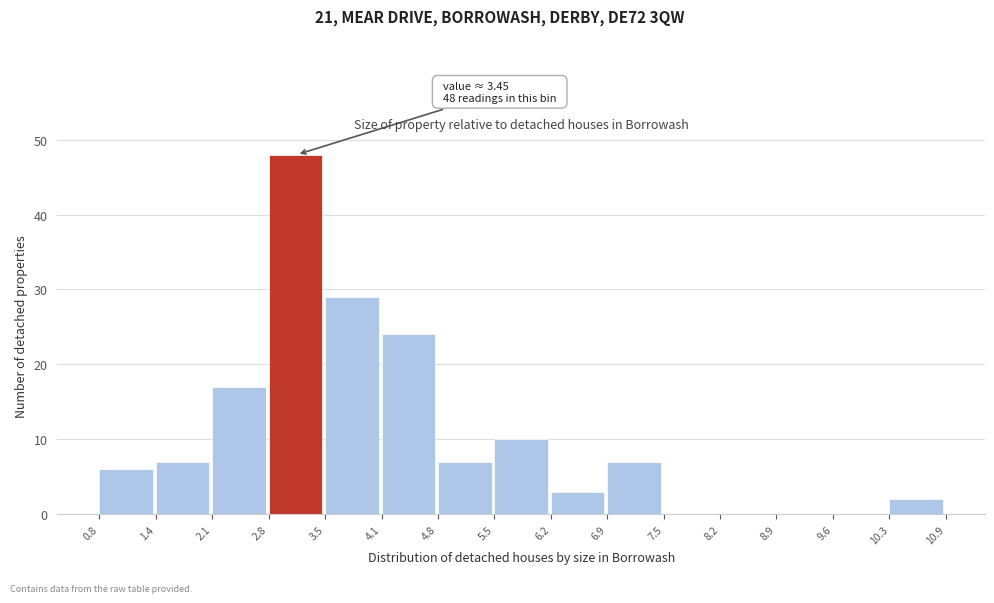

Over which range of the x-axis is the bar tallest?

2.8 to 3.5